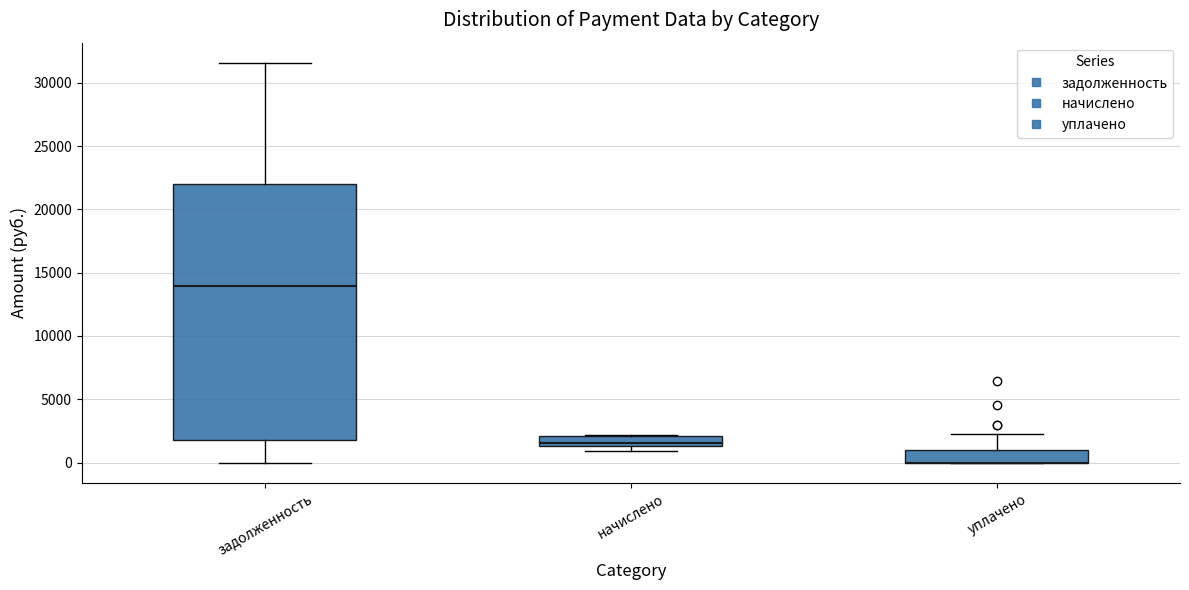

Reading left to right, read every box against the y-axis: the position of its median line, the range the box covers, and the ends of its whiskers. The values are not printed on the chart, so give them approximately, as read against the axis.

задолженность: median 14000, box 2000 to 22000, whiskers 0 to 31500
начислено: median 1500 (just above the box's lower edge), box 1500 to 2000, whiskers 1000 to 2000
уплачено: median 0 (drawn on the box's lower edge), box 0 to 1000, whiskers 0 to 2500